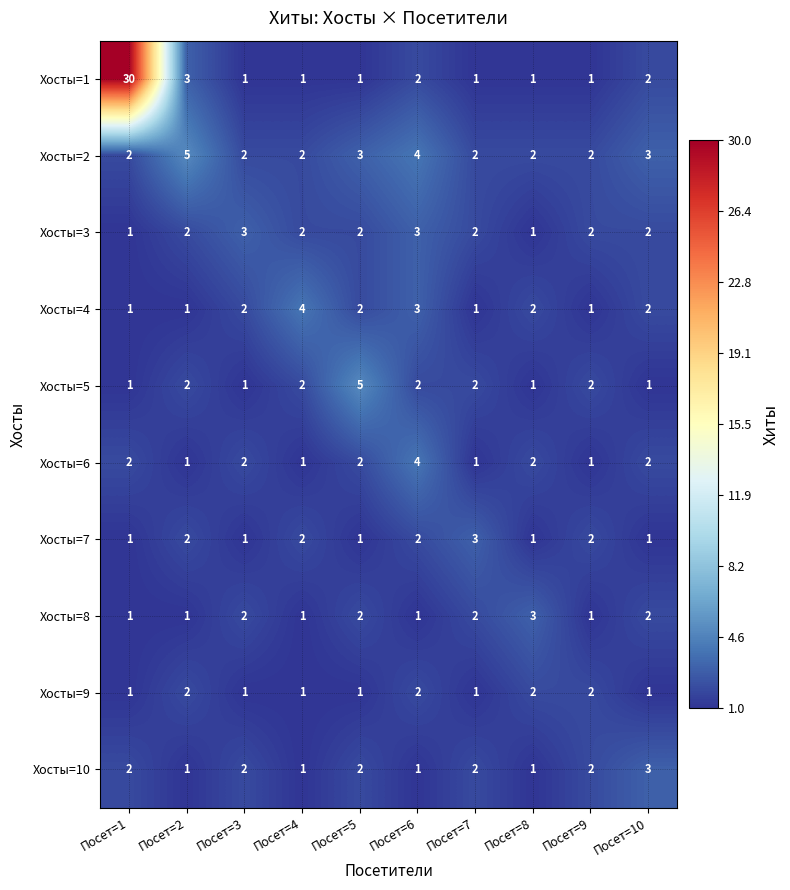

At how many categories does at least one series exceed 1?

10